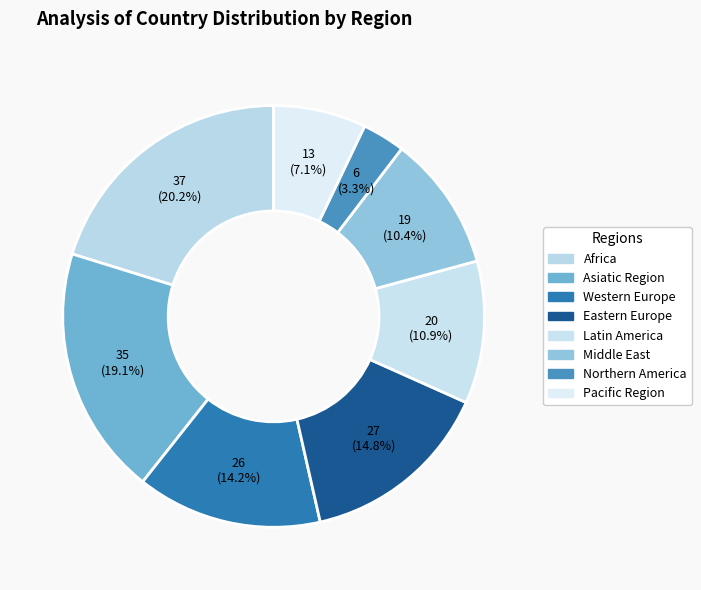

How many segments does this pie chart have?

8